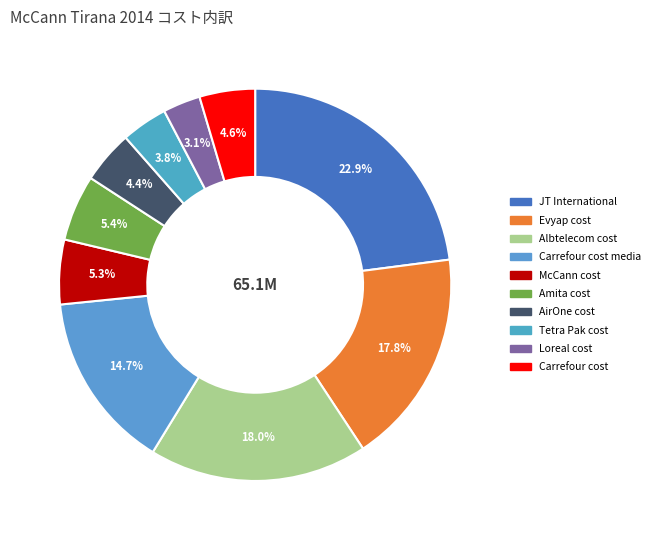

To the nearest percent, what is the difference between the Amita cost and Evyap cost slice percentages?

12%